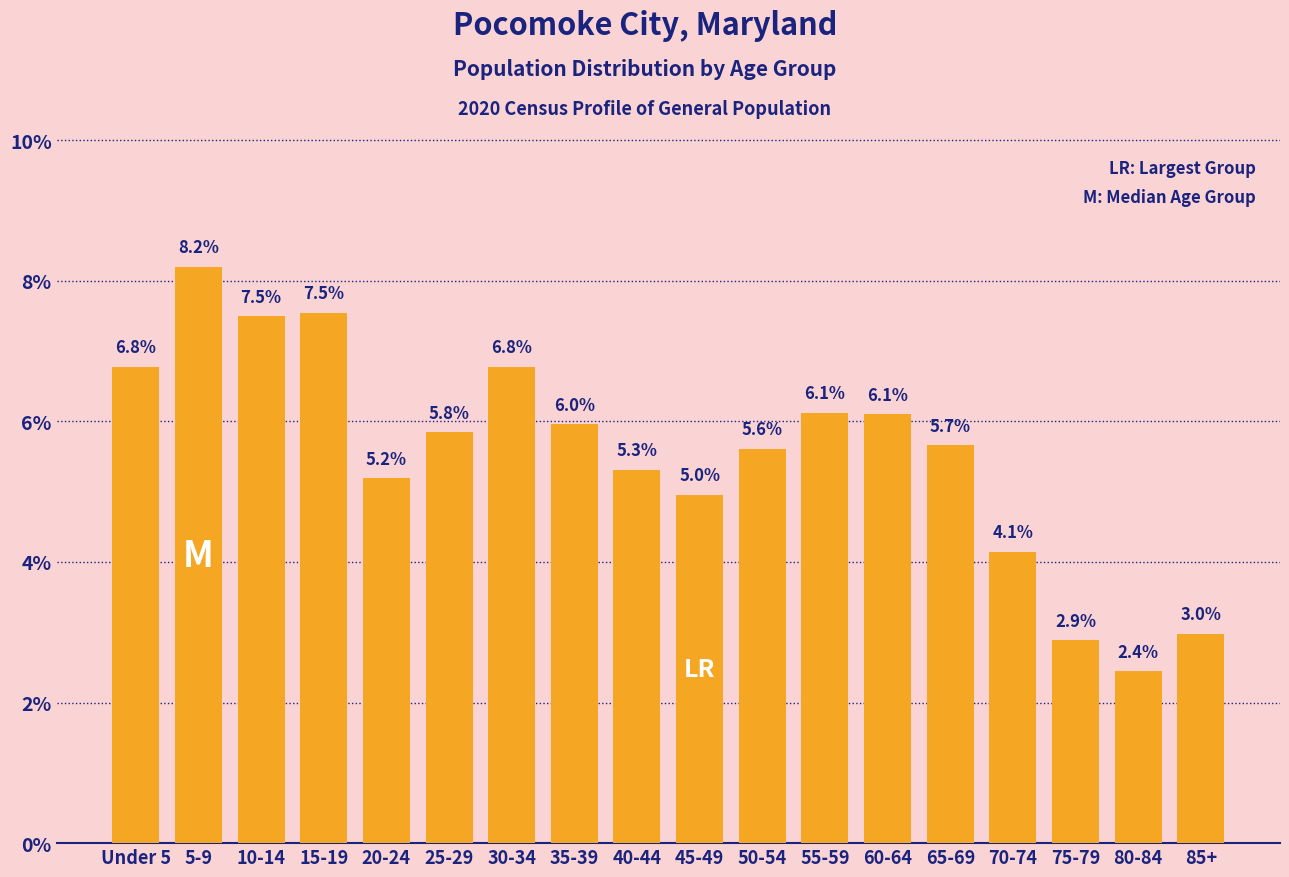

Reading left to right, extract all data points from this chart.

6.8	8.2	7.5	7.5	5.2	5.8	6.8	6.0	5.3	5.0	5.6	6.1	6.1	5.7	4.1	2.9	2.4	3.0